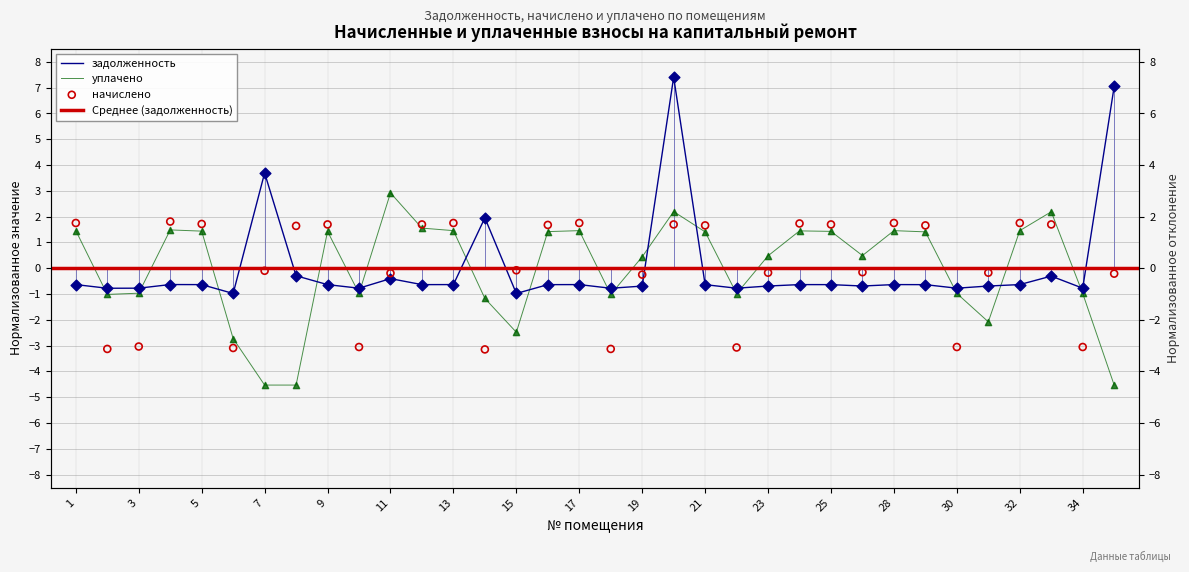

Which series contains the lowest Y value?

уплачено